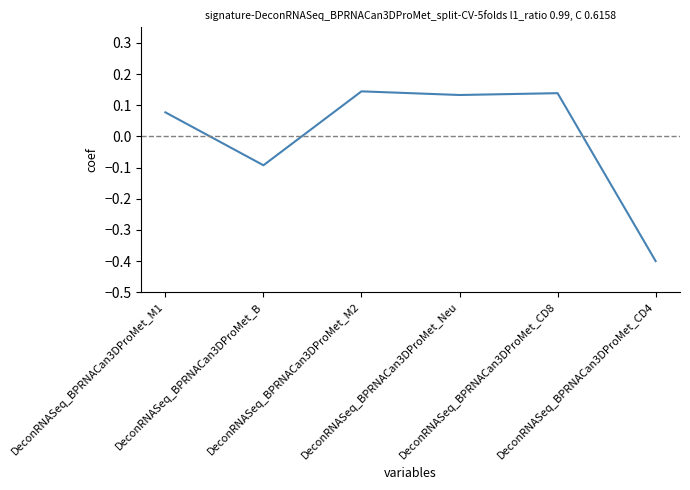

How many negative values are there?

2